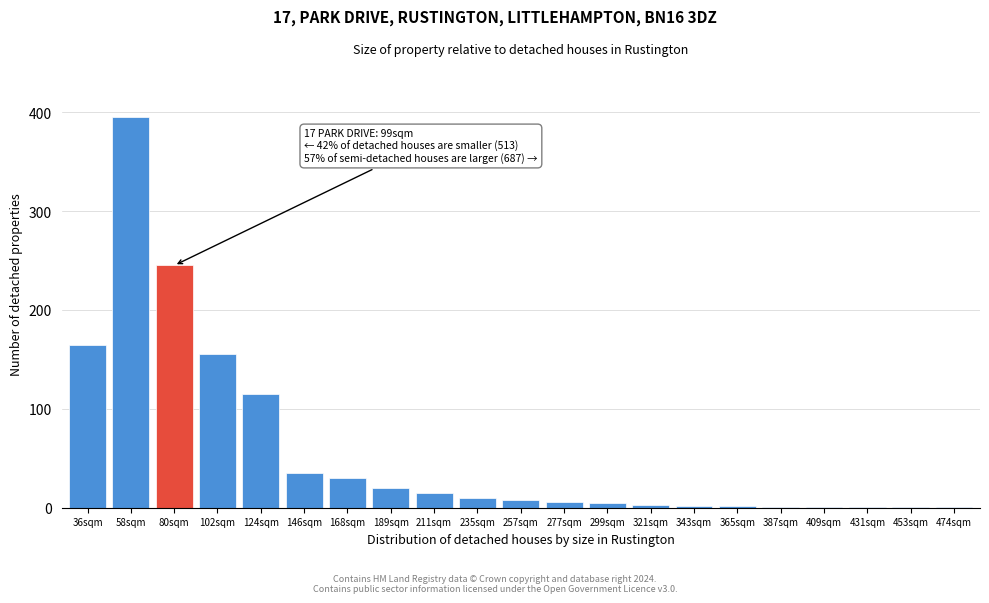

What is the change in value from 146sqm to 235sqm?

-25